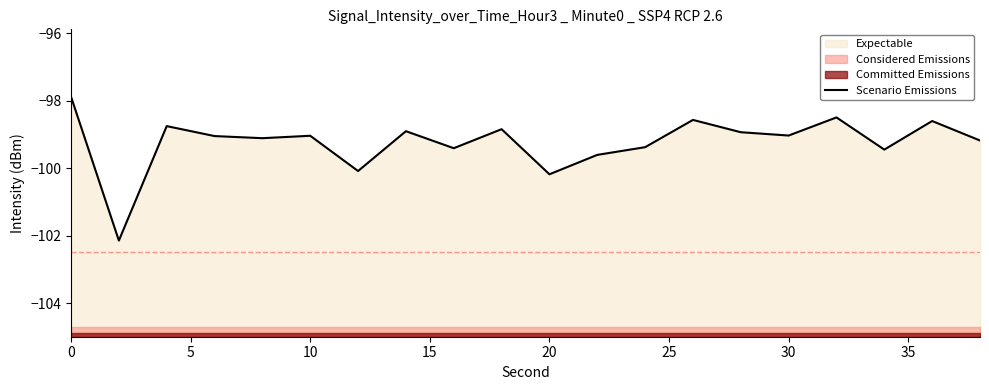

Is it true that the value at 12 is -59.0?

False